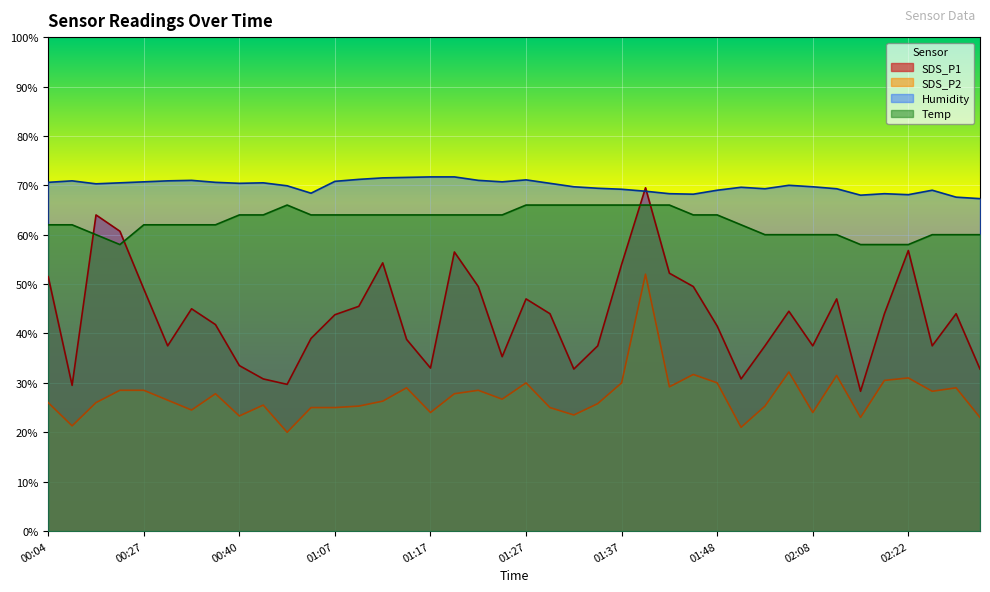

How many values in the SDS_P2 series are below 26?

17